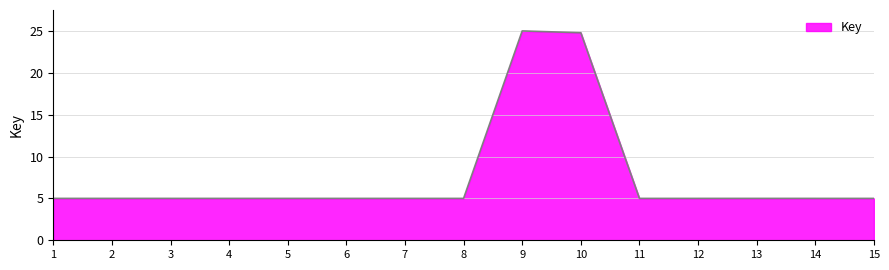

What is the difference between the maximum and minimum values?

20.0